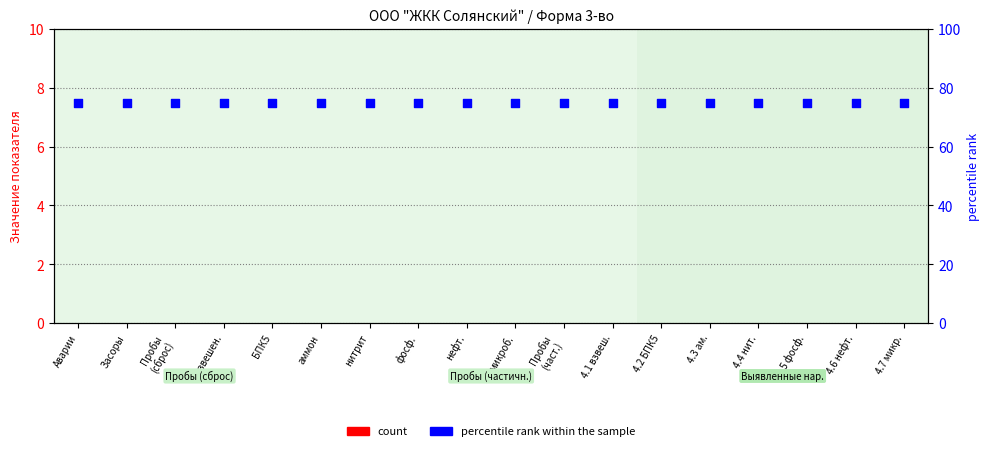

Which series has the largest total across all categories?

percentile rank within the sample